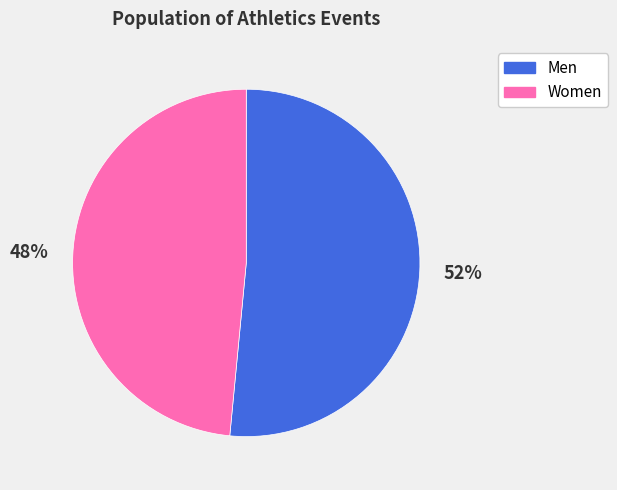

Between Women and Men, which is larger?

Men